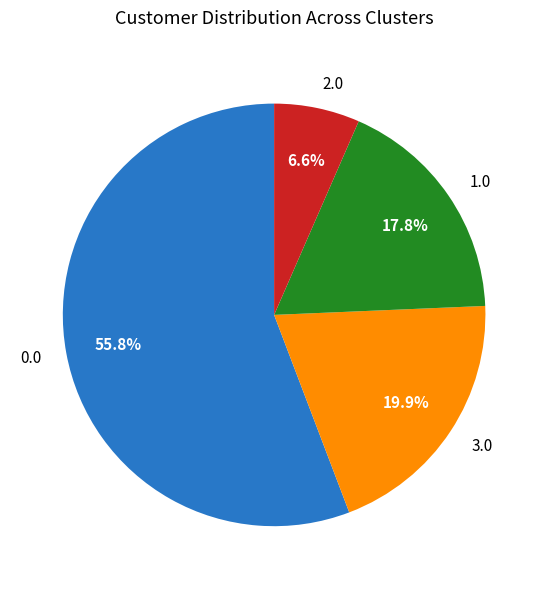

Combined, do 0.0 and 2.0 account for over 50%?

Yes